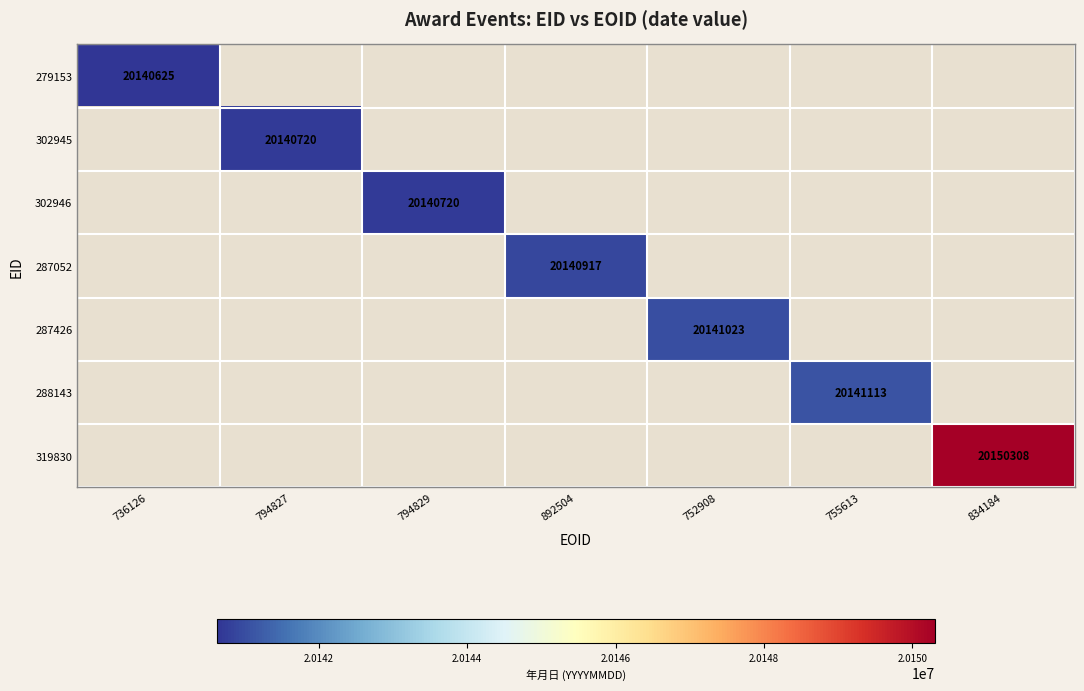

At how many categories does at least one series exceed 20143856?

1